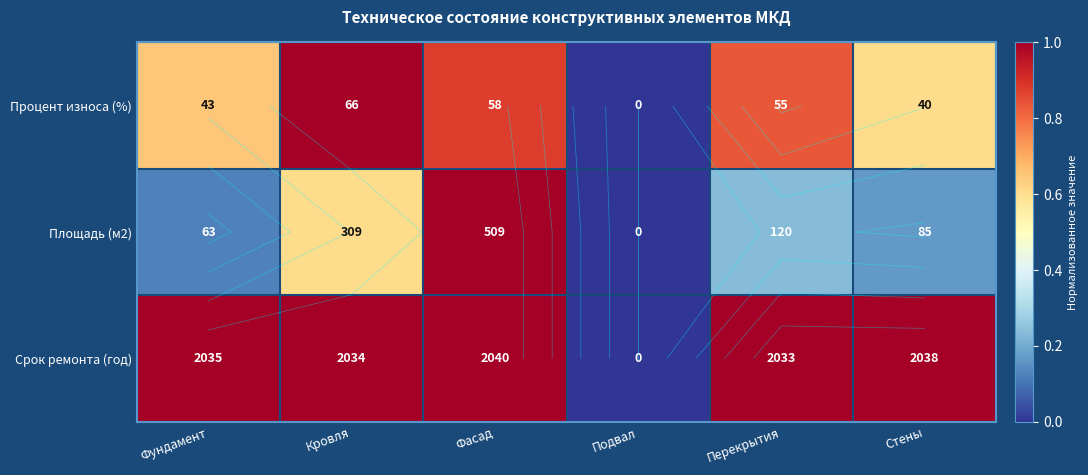

At which label does Площадь (м2) reach its peak?

Фасад